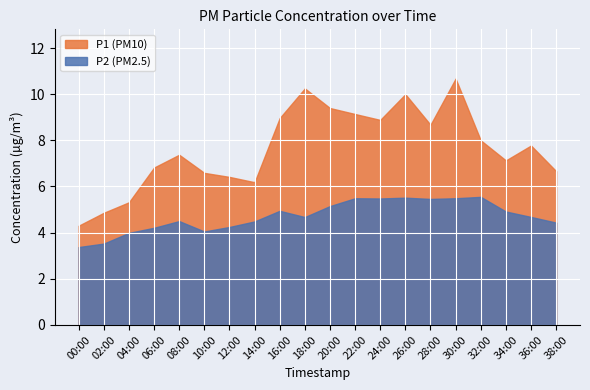

True or false: P1 (PM10) and P2 (PM2.5) intersect in this chart.

False